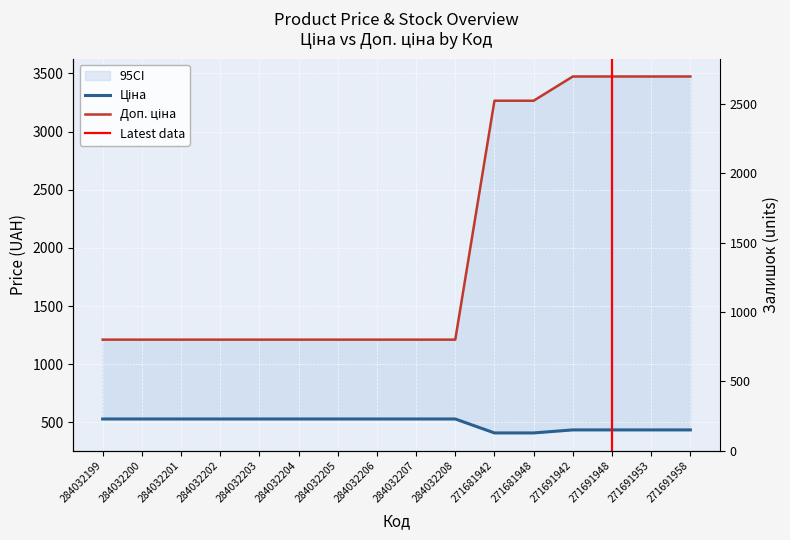

True or false: Залишок has a value of 1734.0 at 284032204.

True